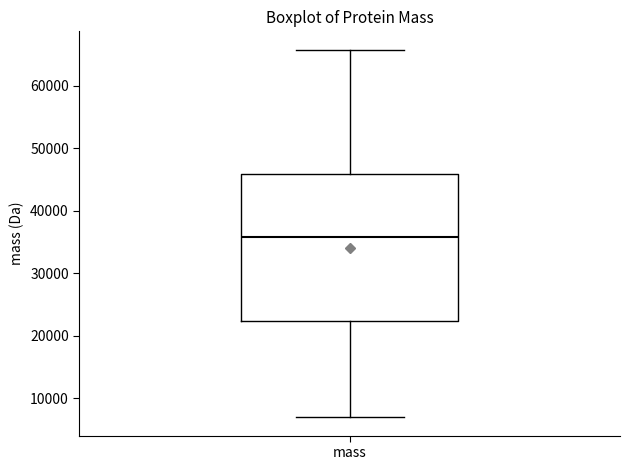

Where is the upper edge of the box for mass on the y-axis? The values are not printed on the chart, so give them approximately, as read against the axis.

46000